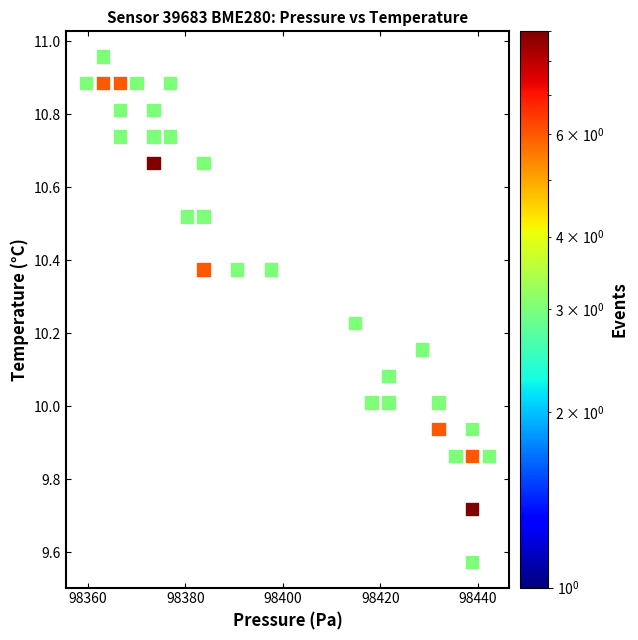

What is the range of X values (max minus min)?

82.6